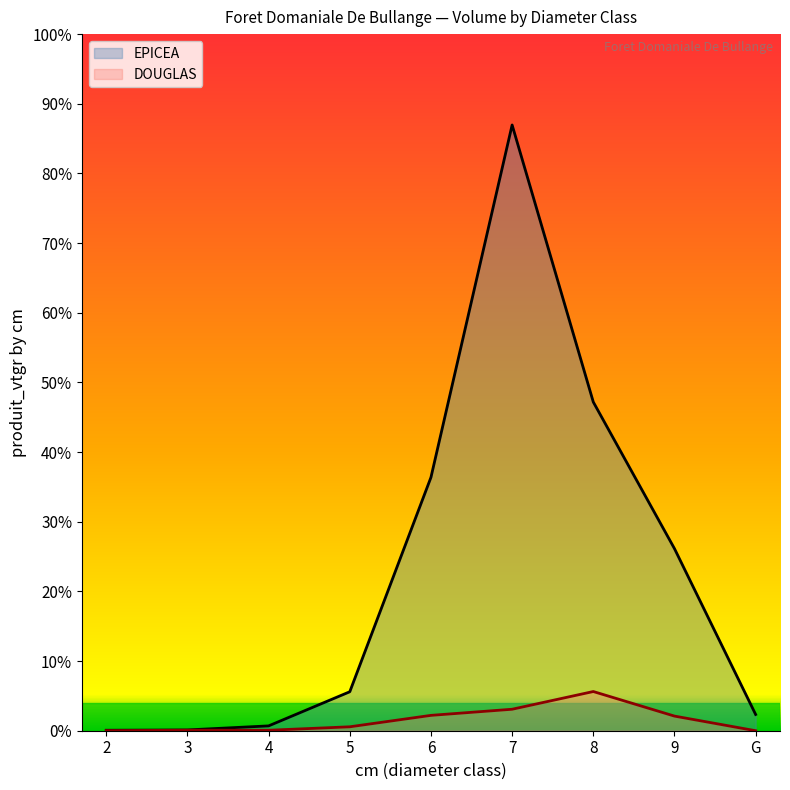

The EPICEA series shows 117.8 at 8. True or false?

False